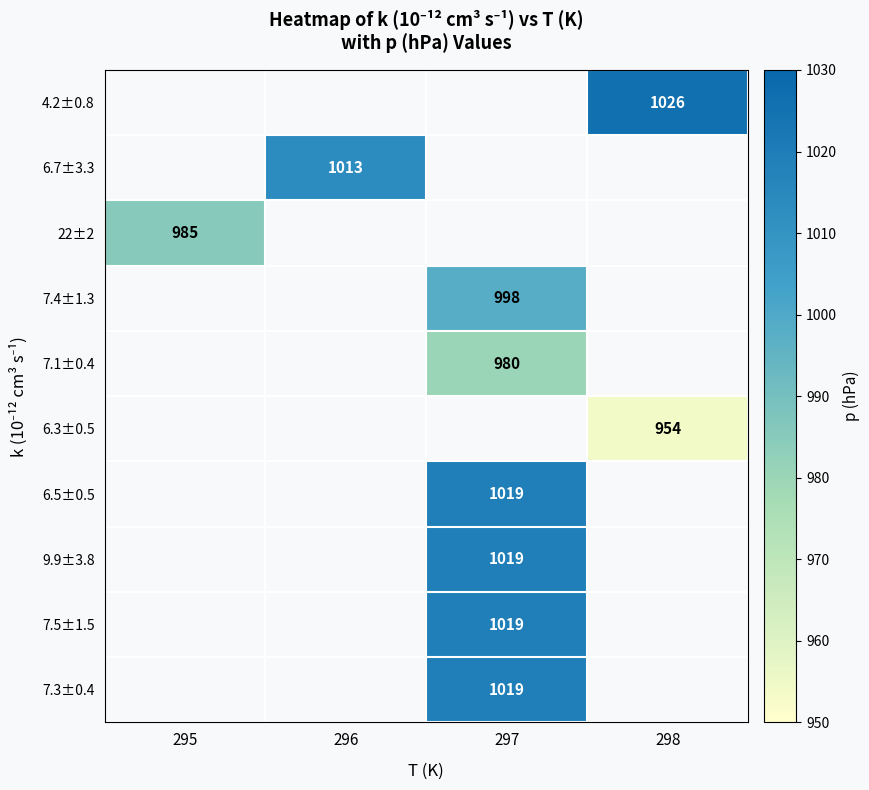

The value of 7.1±0.4 at 297 is 980. True or false?

True